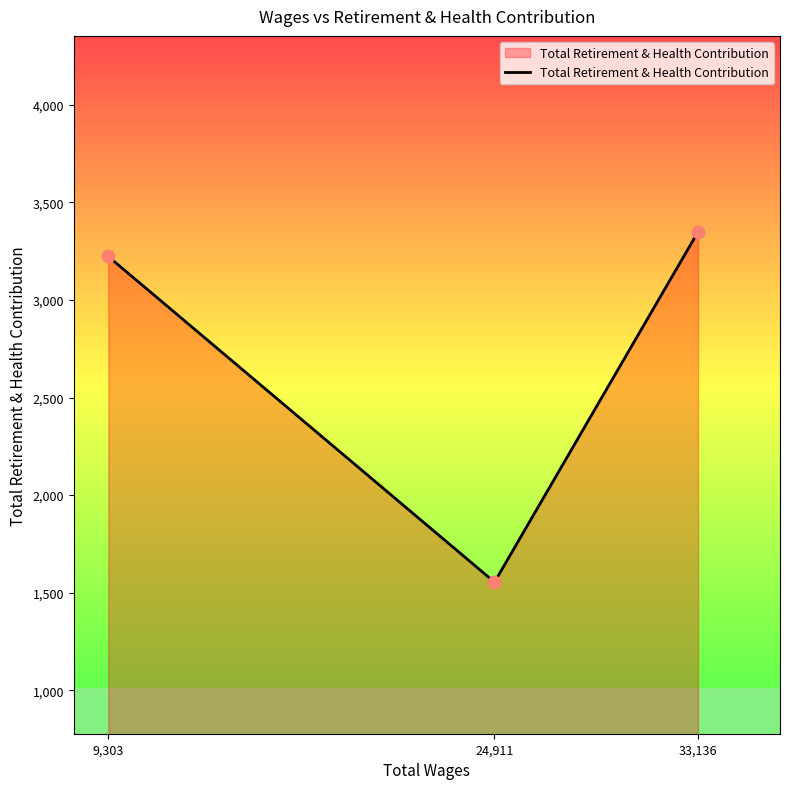

Approximately how many times larger is the value at 33,136 compared to 24,911?

2.2